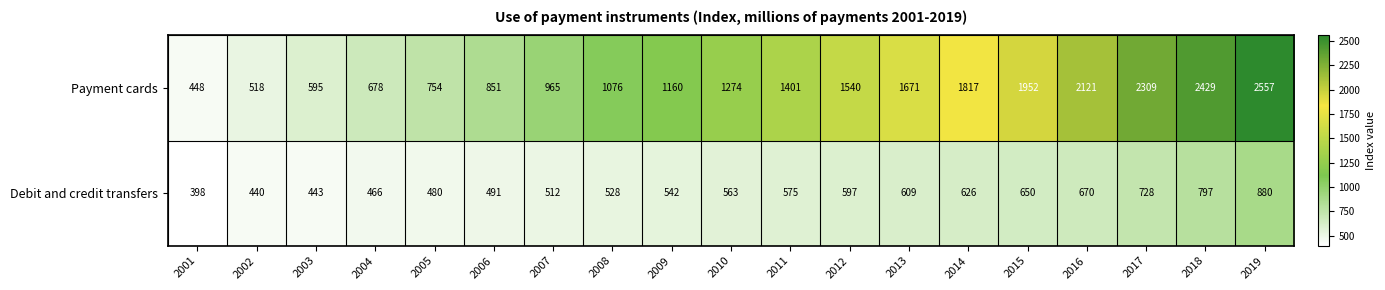

What is the greatest value displayed?

2557